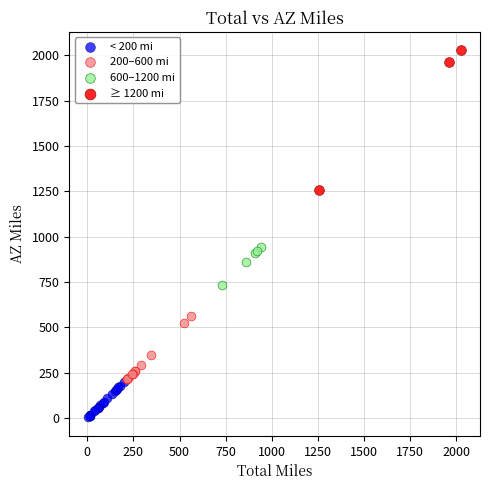

Which series reaches the minimum Y coordinate?

< 200 mi